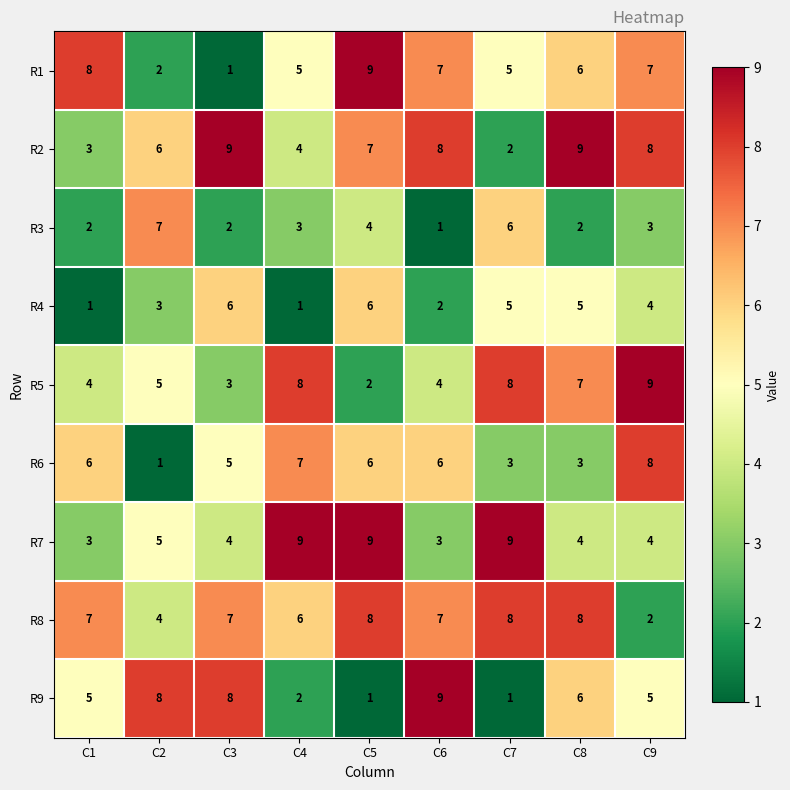

Is it true that R7 equals 9 at C4?

True